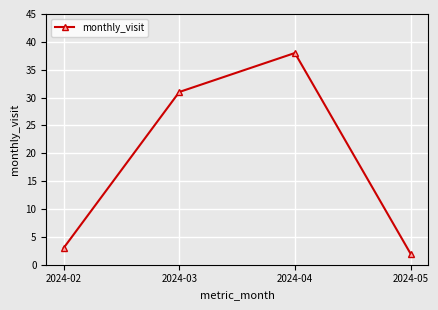

Where is the data nearest to the value 20?

2024-03